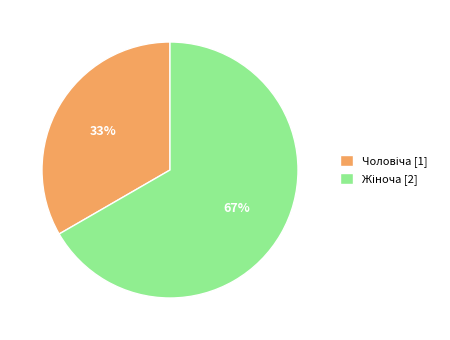

Is there any slice that represents more than half of the pie?

Yes